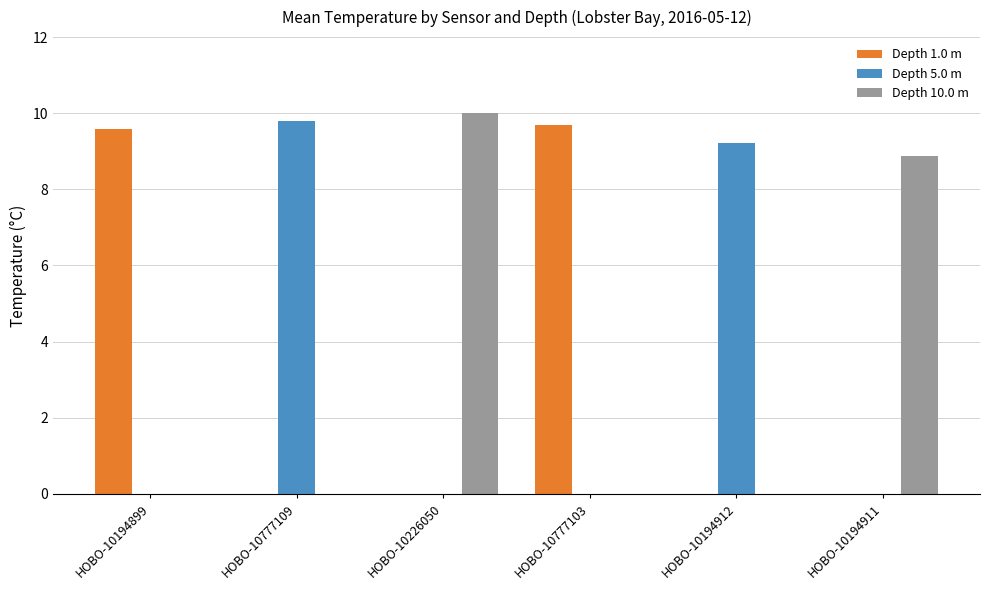

What is the total value across all series at HOBO-10777103?

9.7